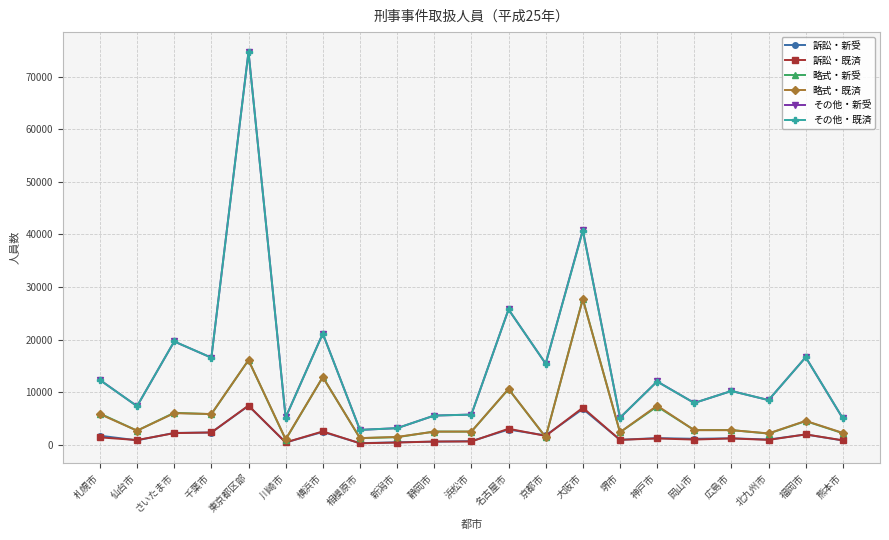

True or false: その他・既済 and 訴訟・新受 intersect in this chart.

False